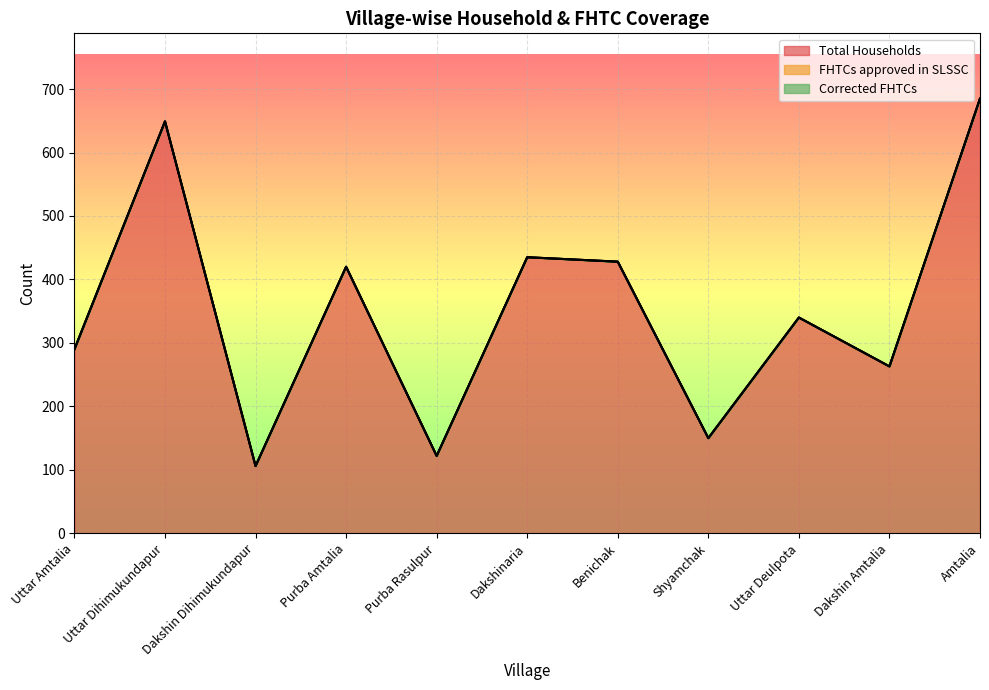

Does the chart display data point markers on the line(s)?

No